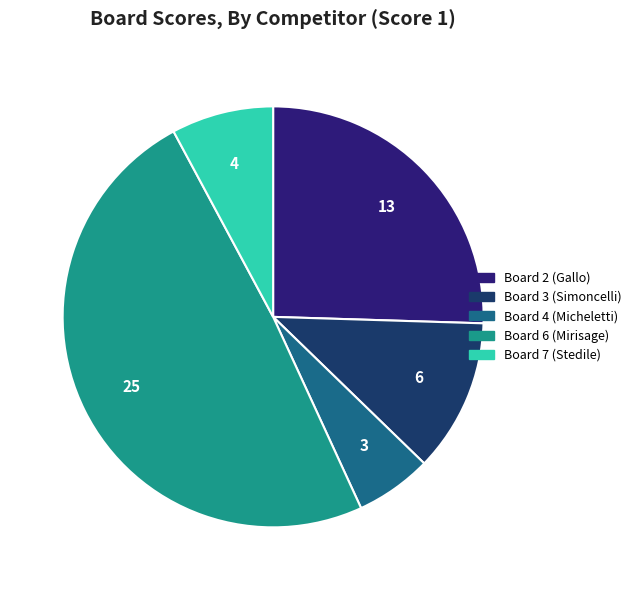

Rank the categories by value from lowest to highest.

Board 4 (Micheletti), Board 7 (Stedile), Board 3 (Simoncelli), Board 2 (Gallo), Board 6 (Mirisage)